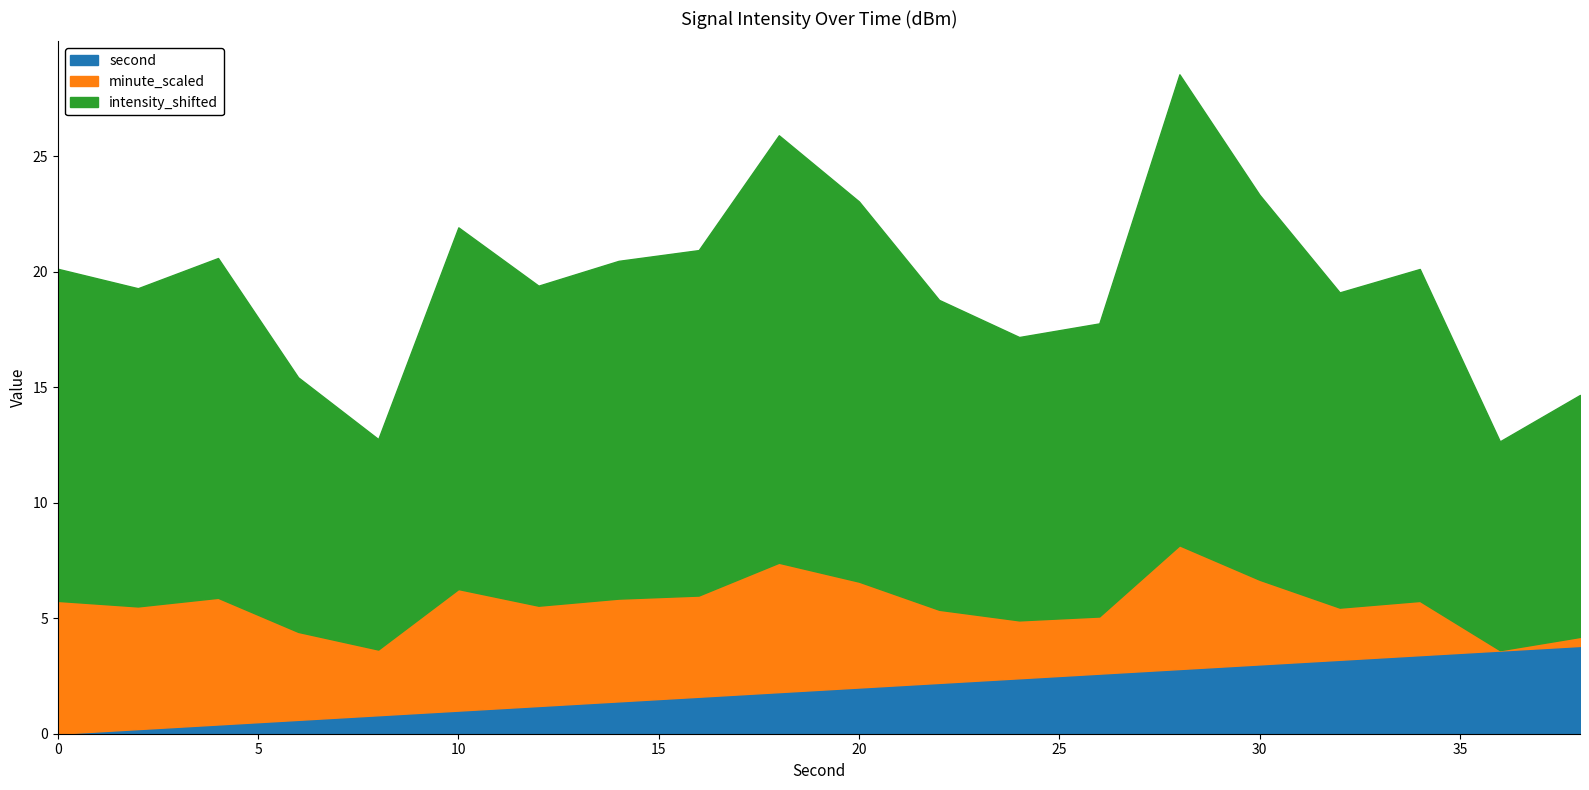

The second series shows 2.0 at 20. True or false?

True